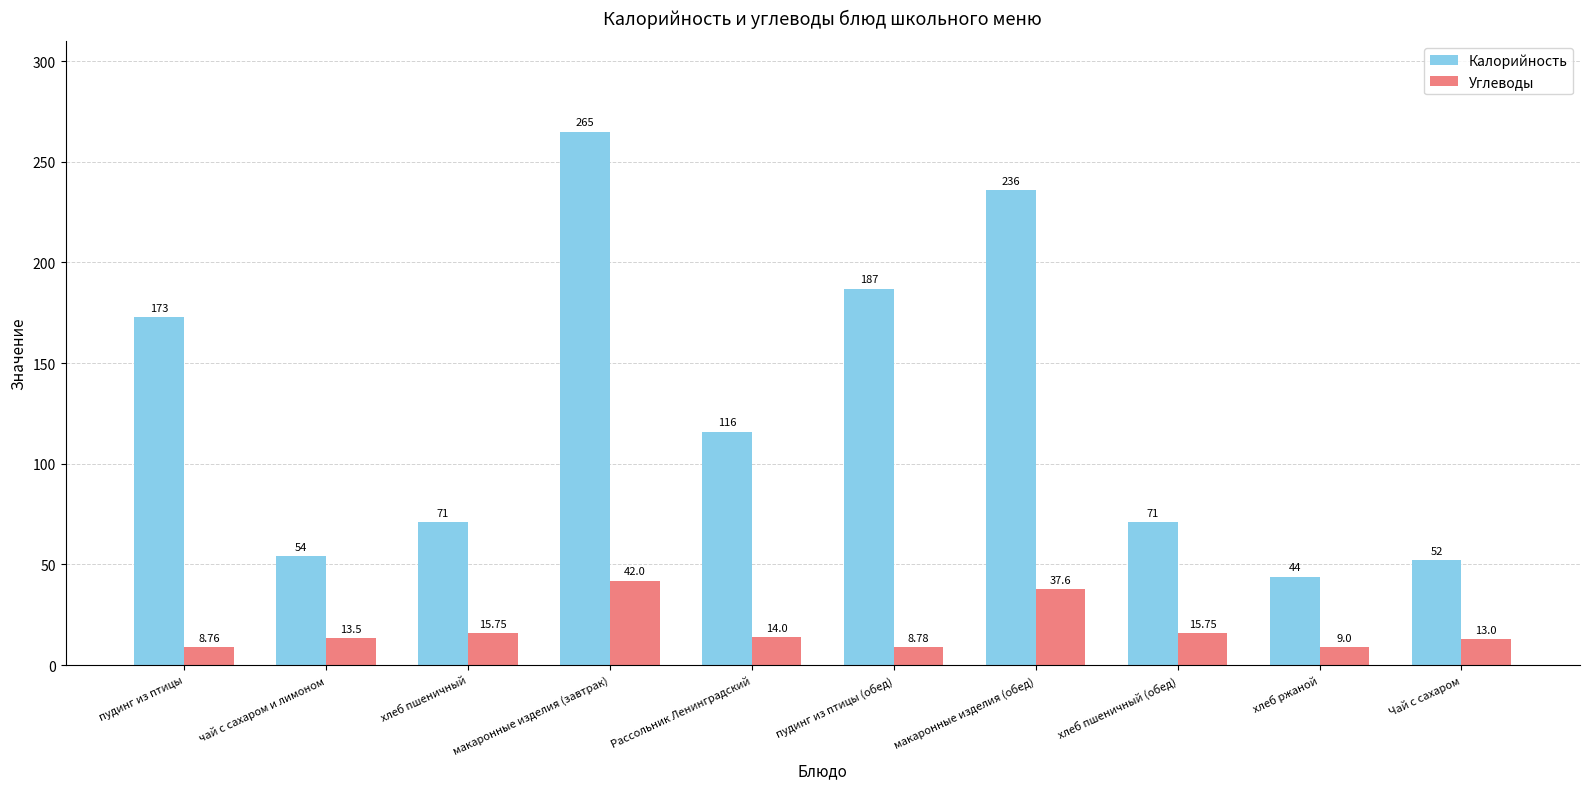

What is the label of the 5th bar from the right?

пудинг из птицы (обед)